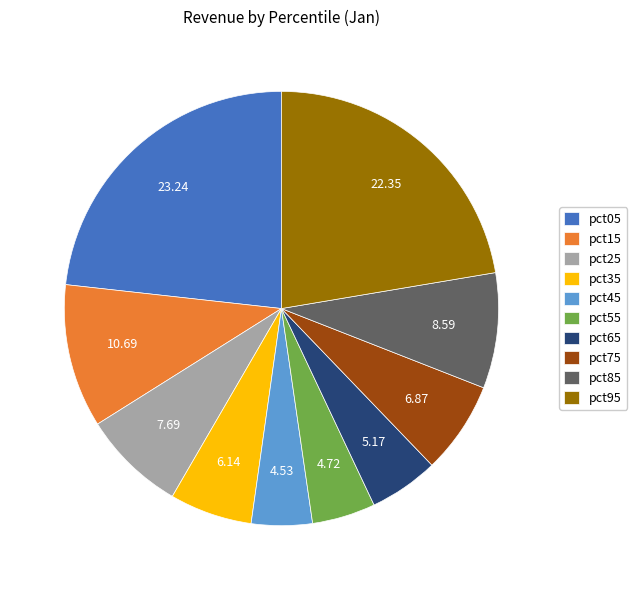

Between pct35 and pct05, which is larger?

pct05